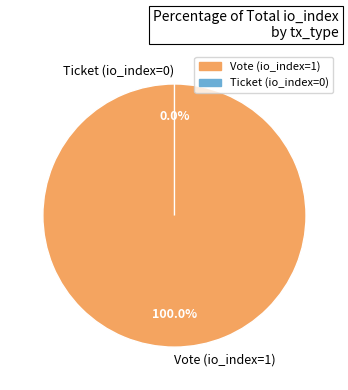

To the nearest percent, what is the difference between the largest and smallest slice percentages?

100%